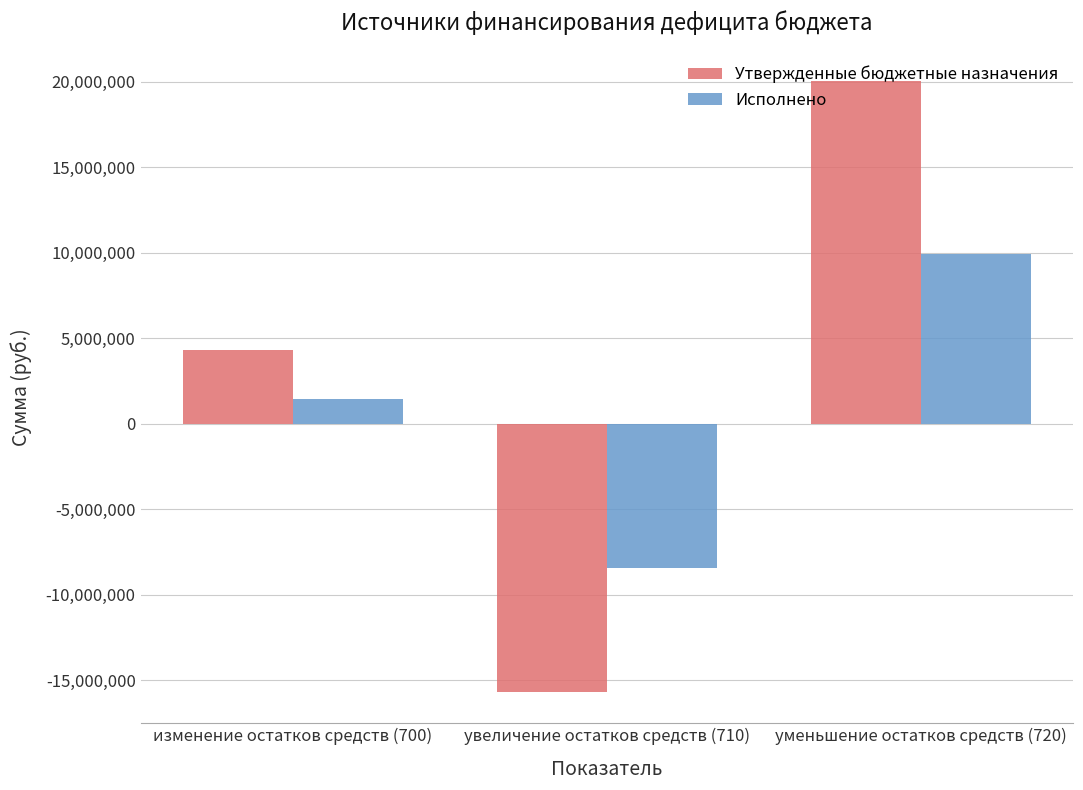

What is the sum of the Утвержденные бюджетные назначения values at уменьшение остатков средств (720) and увеличение остатков средств (710)?

4293263.0